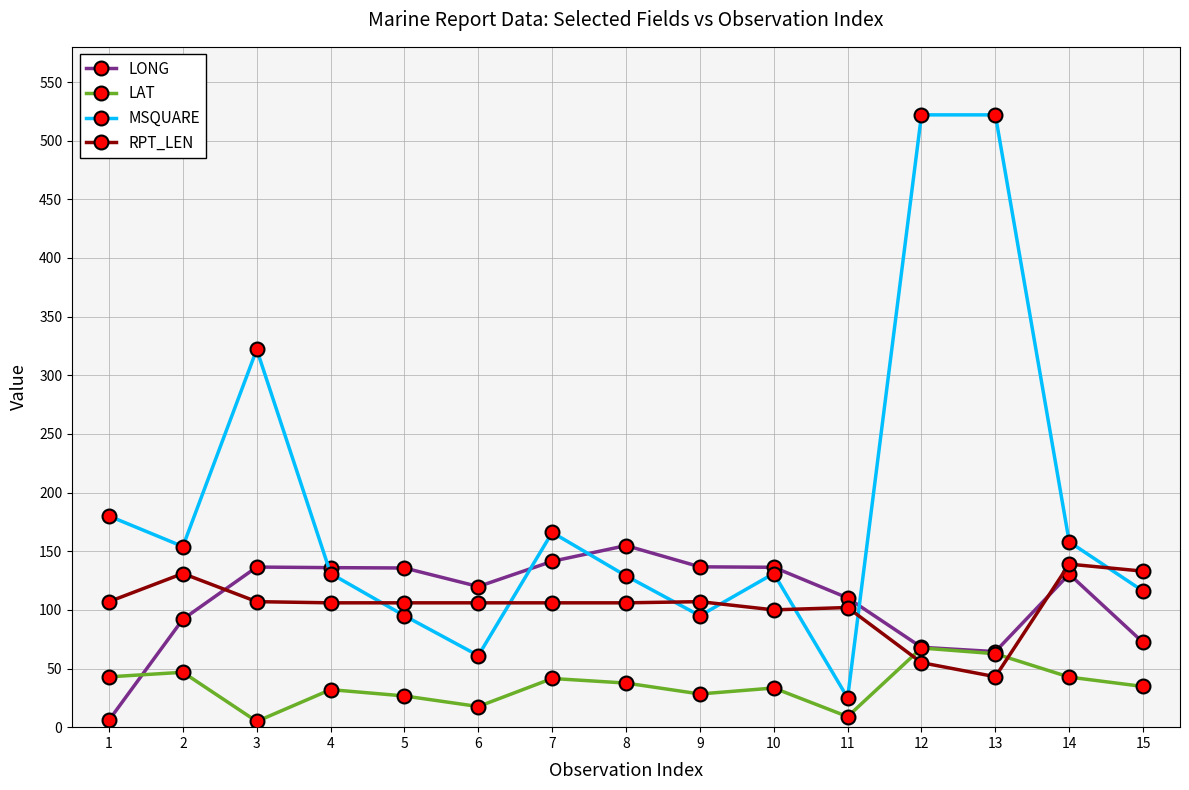

At which label does LAT reach its peak?

12